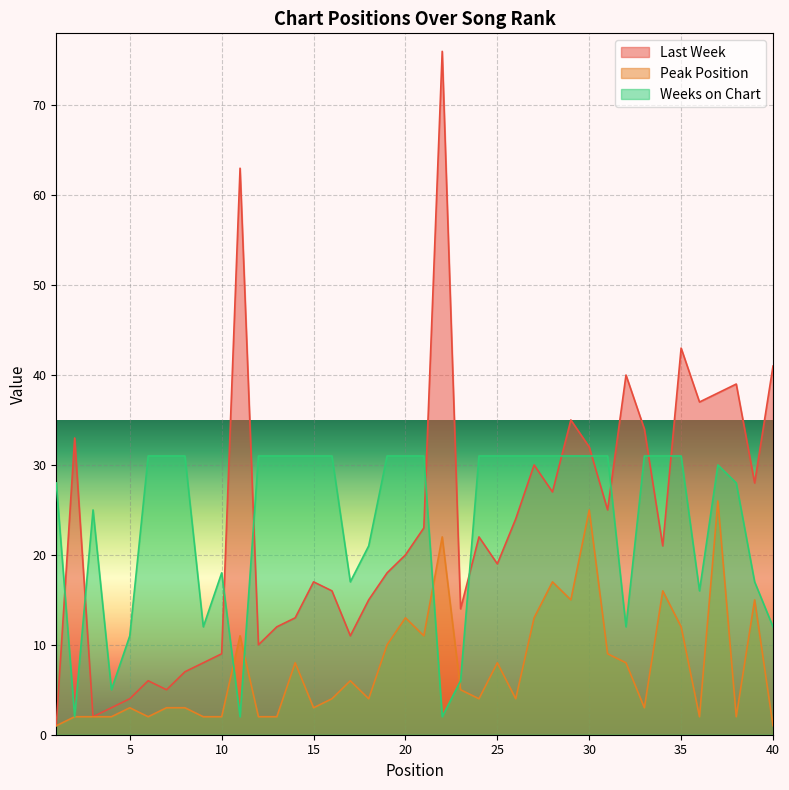

True or false: Peak Position and Weeks on Chart intersect in this chart.

True